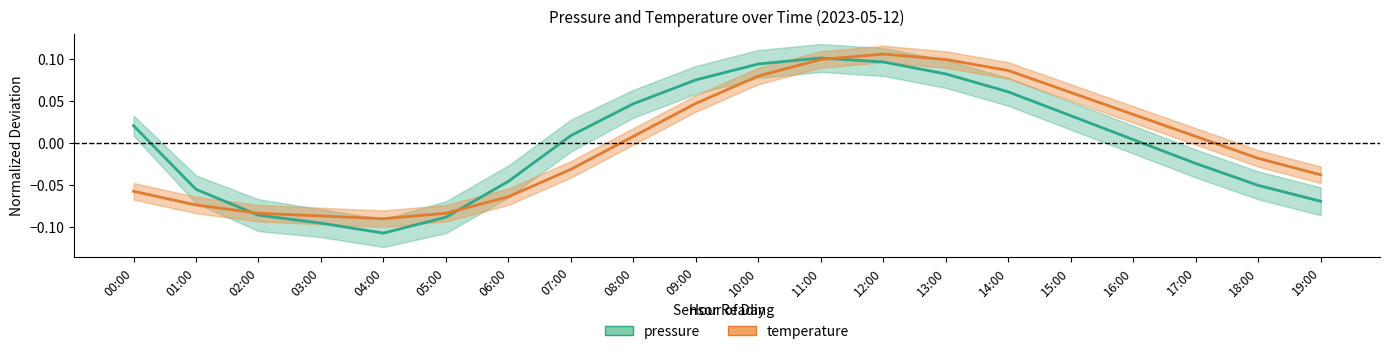

After their last crossing, which series has the higher values: pressure or temperature?

temperature